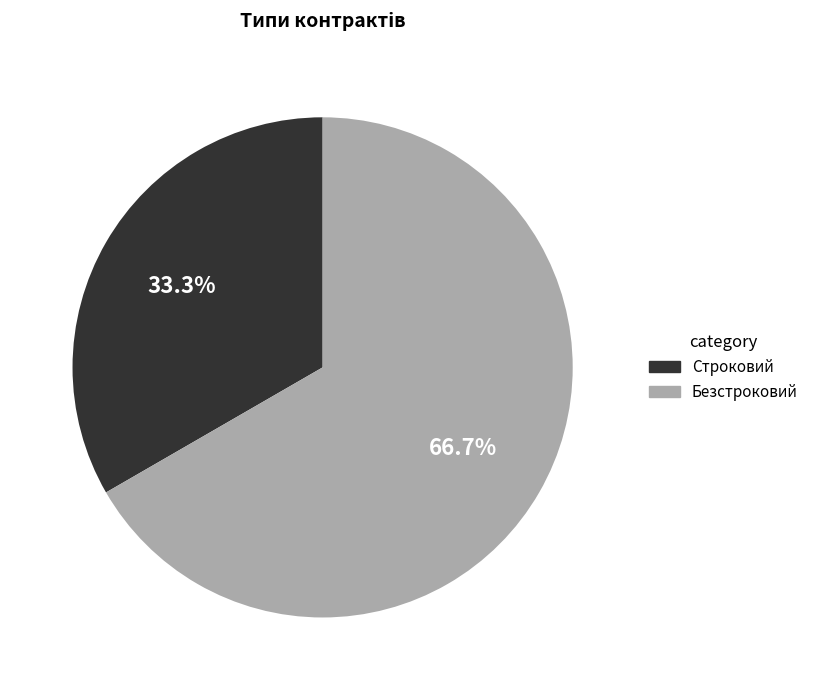

Count the number of slices in the pie.

2